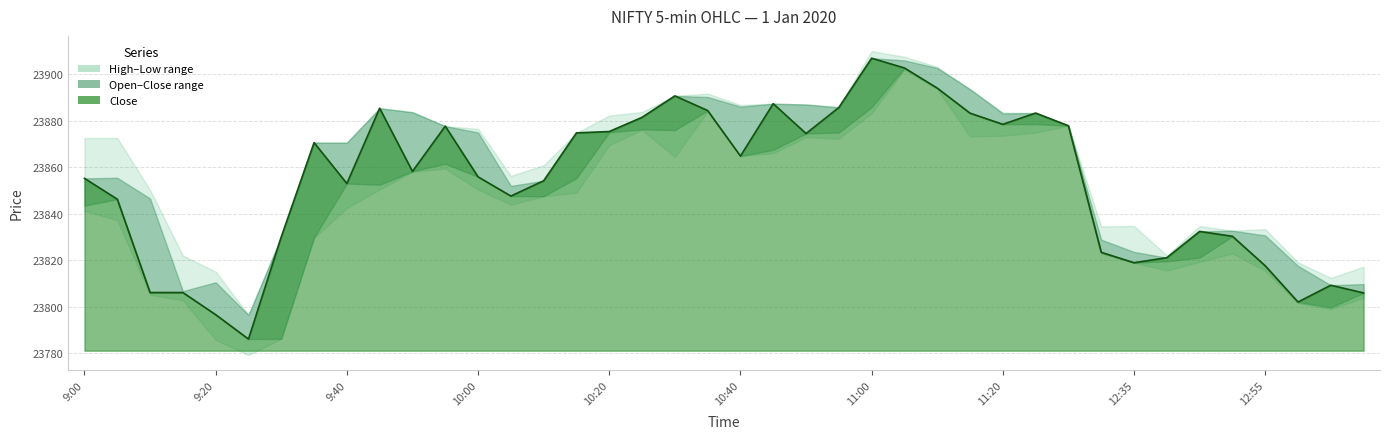

What is the maximum value shown in the chart?

23907.0